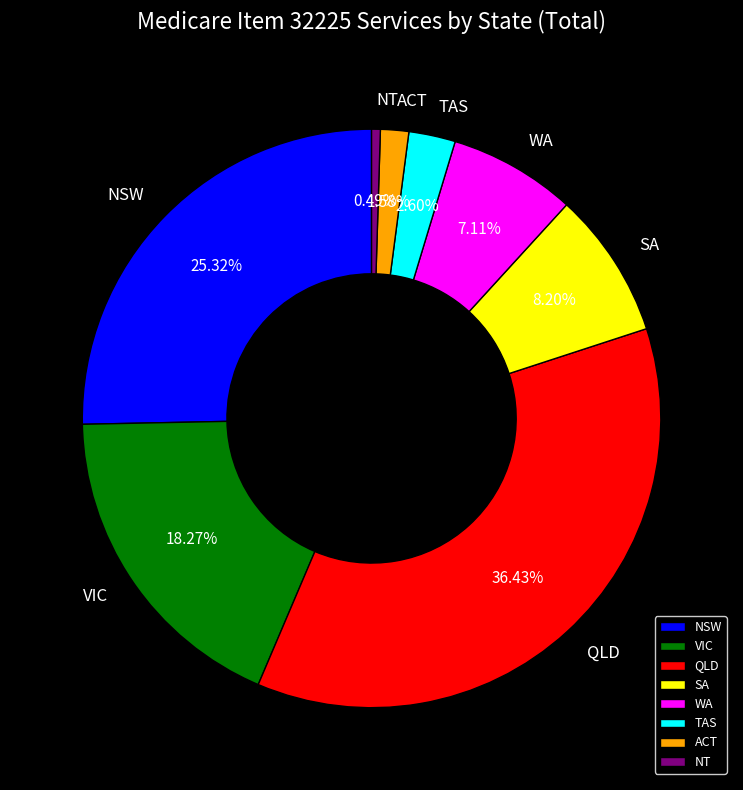

To the nearest percent, what is the difference between the largest and smallest slice percentages?

36%